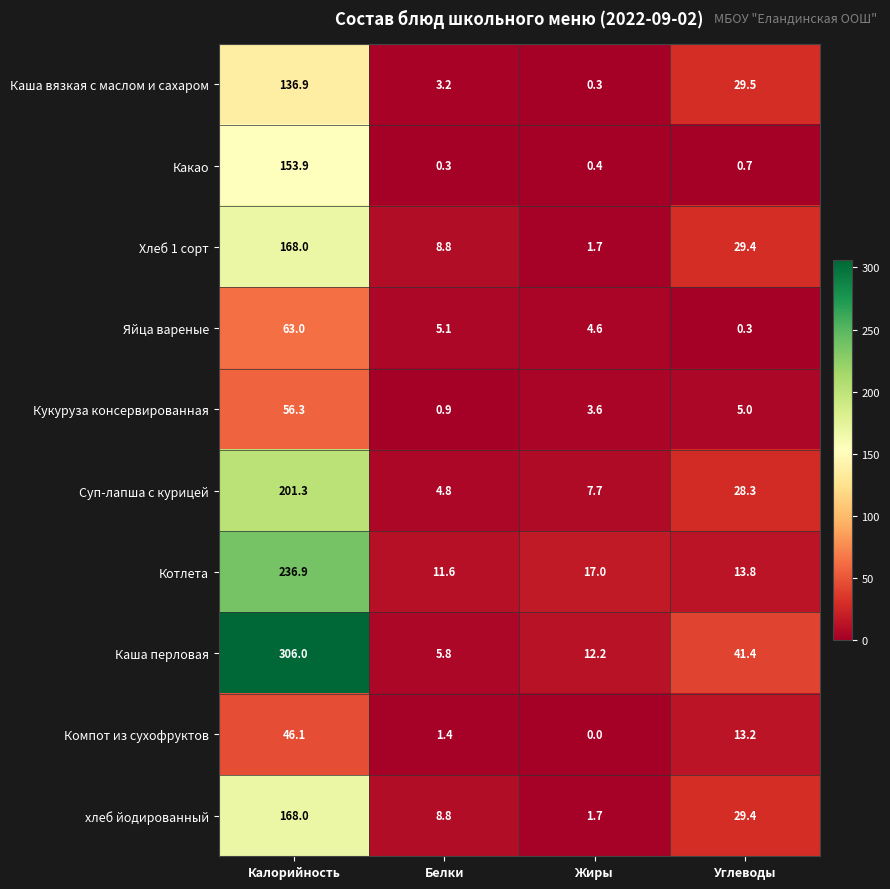

What is the total value across all series at Жиры?

49.2